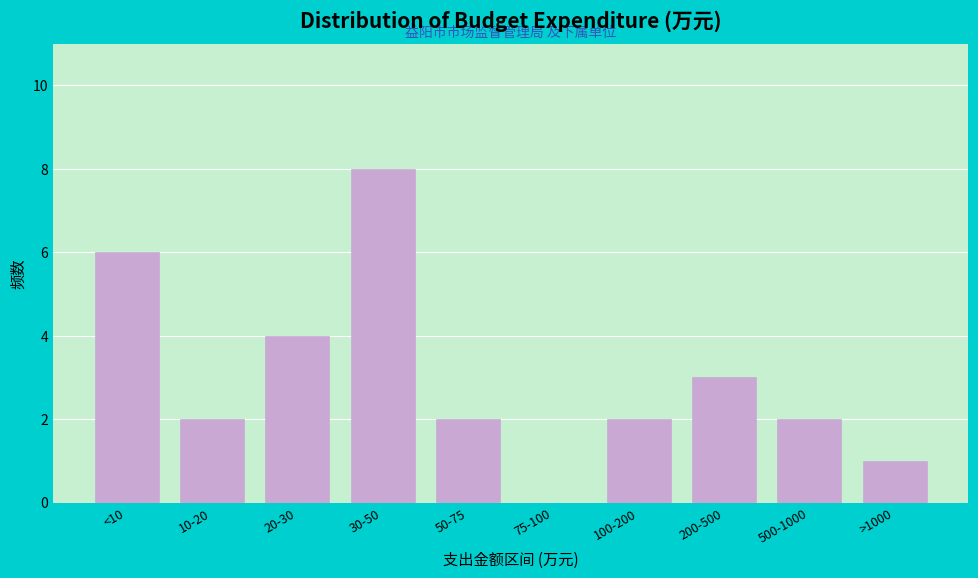

Reading left to right, what are all the values shown in this chart?

<10=6	10-20=2	20-30=4	30-50=8	50-75=2	75-100=0	100-200=2	200-500=3	500-1000=2	>1000=1